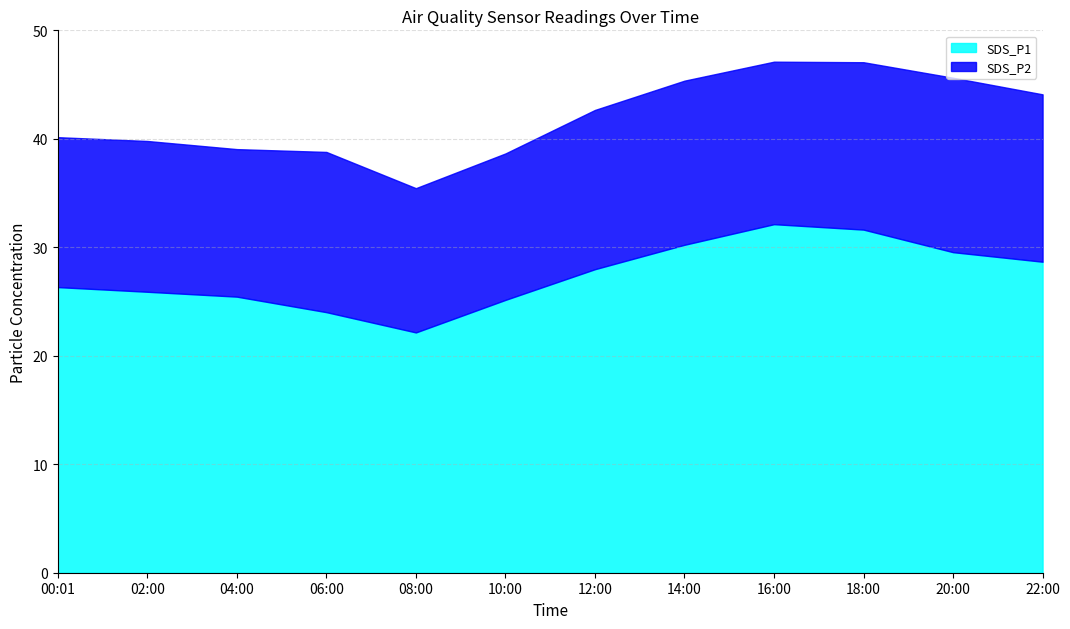

What are all the series names shown in the legend?

SDS_P1, SDS_P2